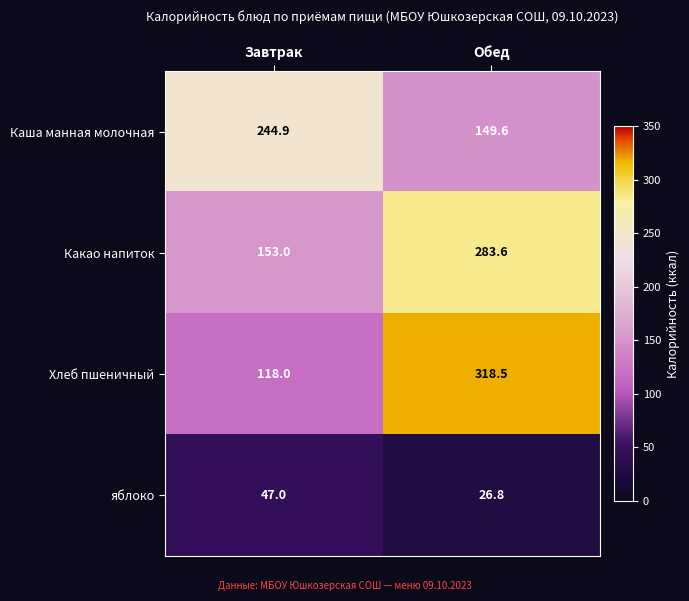

How many values in the Каша манная молочная series are below 244?

1